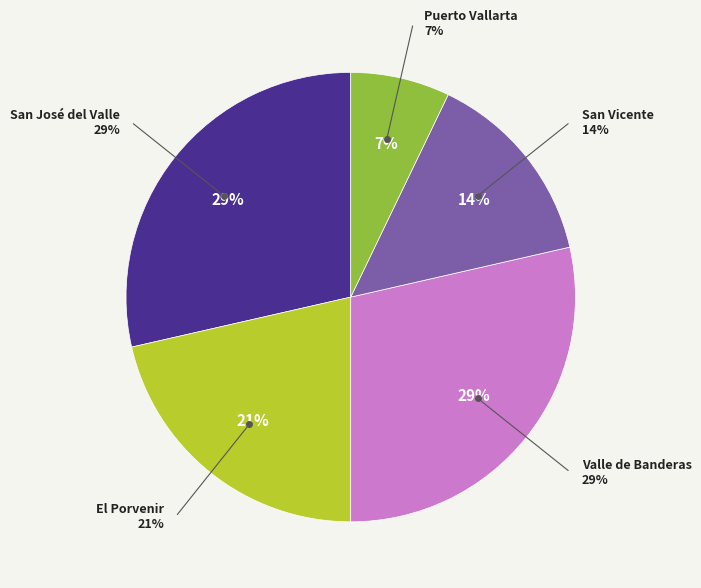

Combined, do San Vicente and Puerto Vallarta account for over 50%?

No